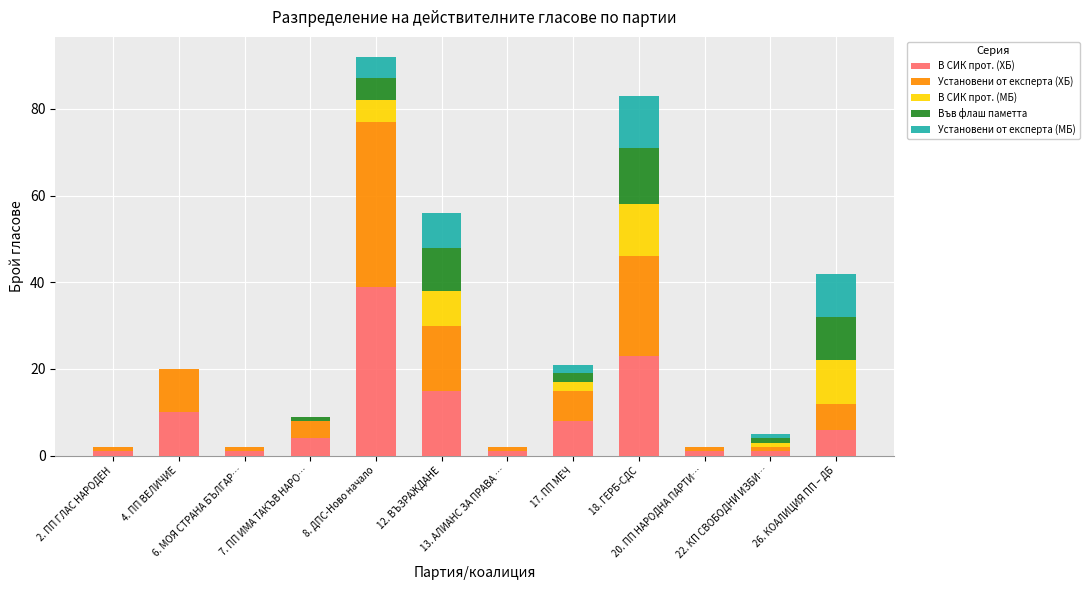

Where does the В СИК прот. (МБ) series first go above 1?

8. ДПС-Ново начало